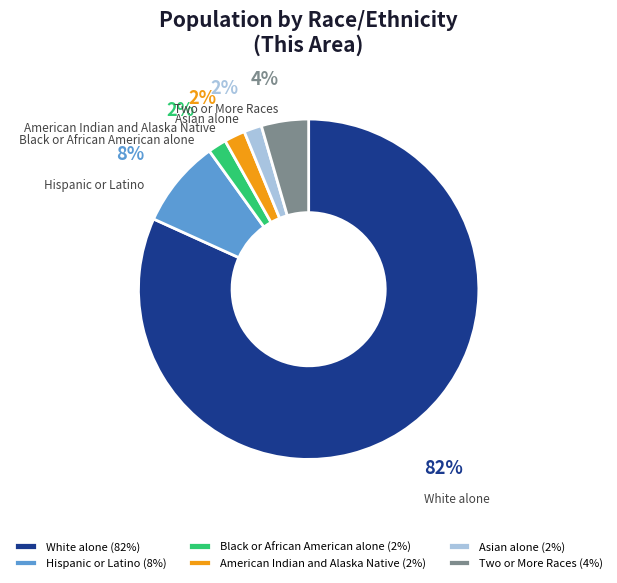

Count the number of slices in the pie.

6